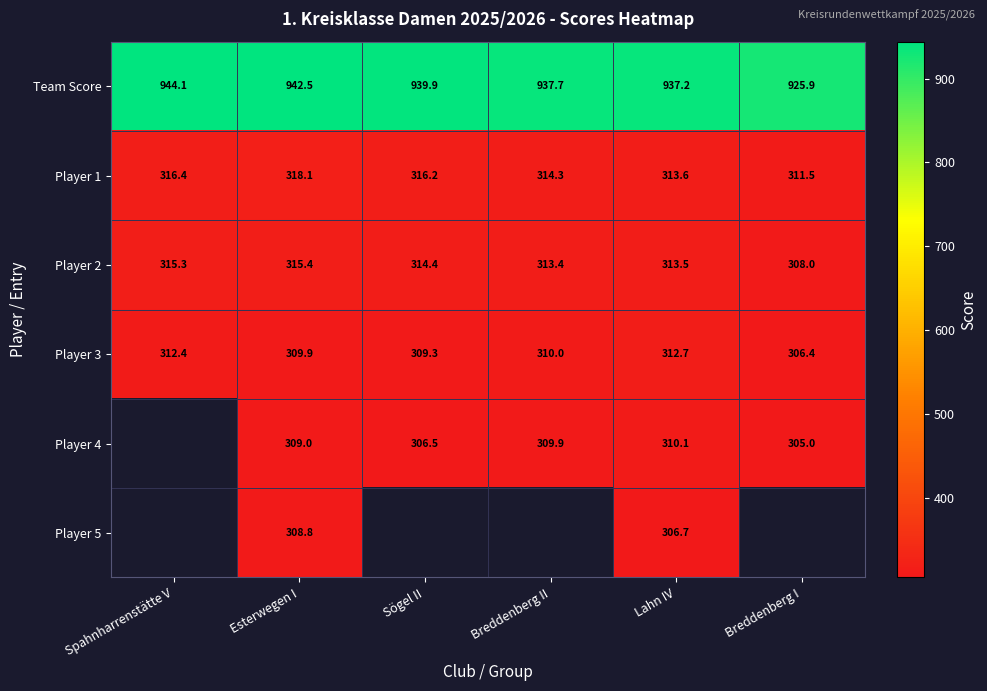

List the labels in order of Player 3 value, smallest first.

Breddenberg I, Sögel II, Esterwegen I, Breddenberg II, Spahnharrenstätte V, Lahn IV